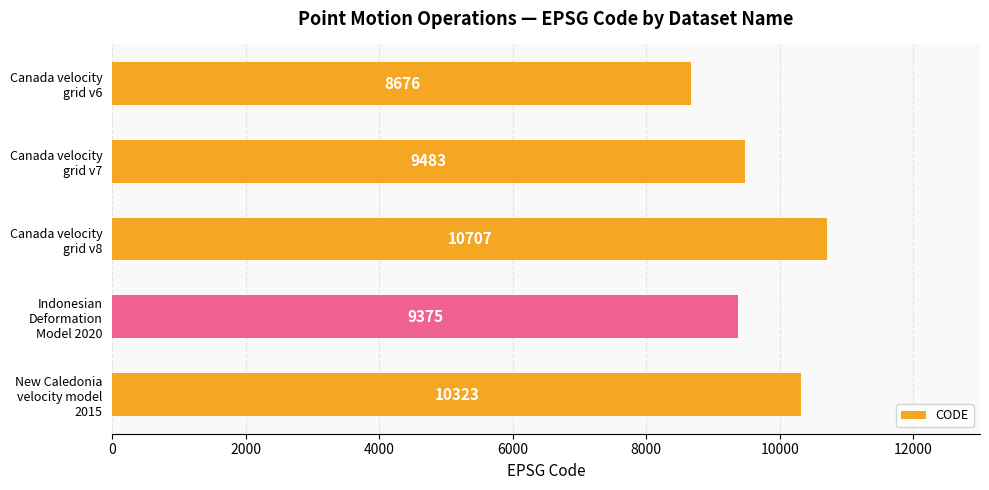

Rank the categories by value from highest to lowest.

Canada velocity
grid v8, New Caledonia
velocity model
2015, Canada velocity
grid v7, Indonesian
Deformation
Model 2020, Canada velocity
grid v6